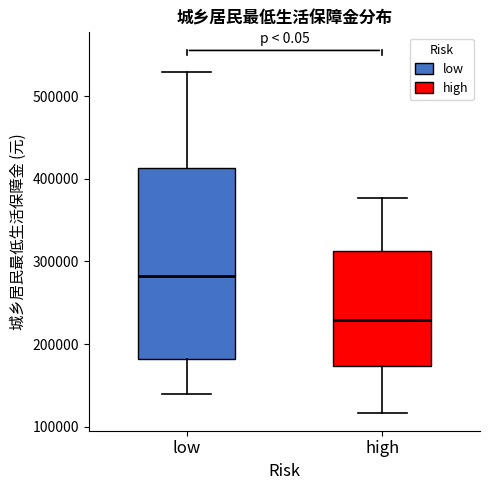

Reading left to right, read every box against the y-axis: the position of its median line, the range the box covers, and the ends of its whiskers. The values are not printed on the chart, so give them approximately, as read against the axis.

low: median 280000, box 180000 to 410000, whiskers 140000 to 530000
high: median 230000, box 170000 to 310000, whiskers 120000 to 380000